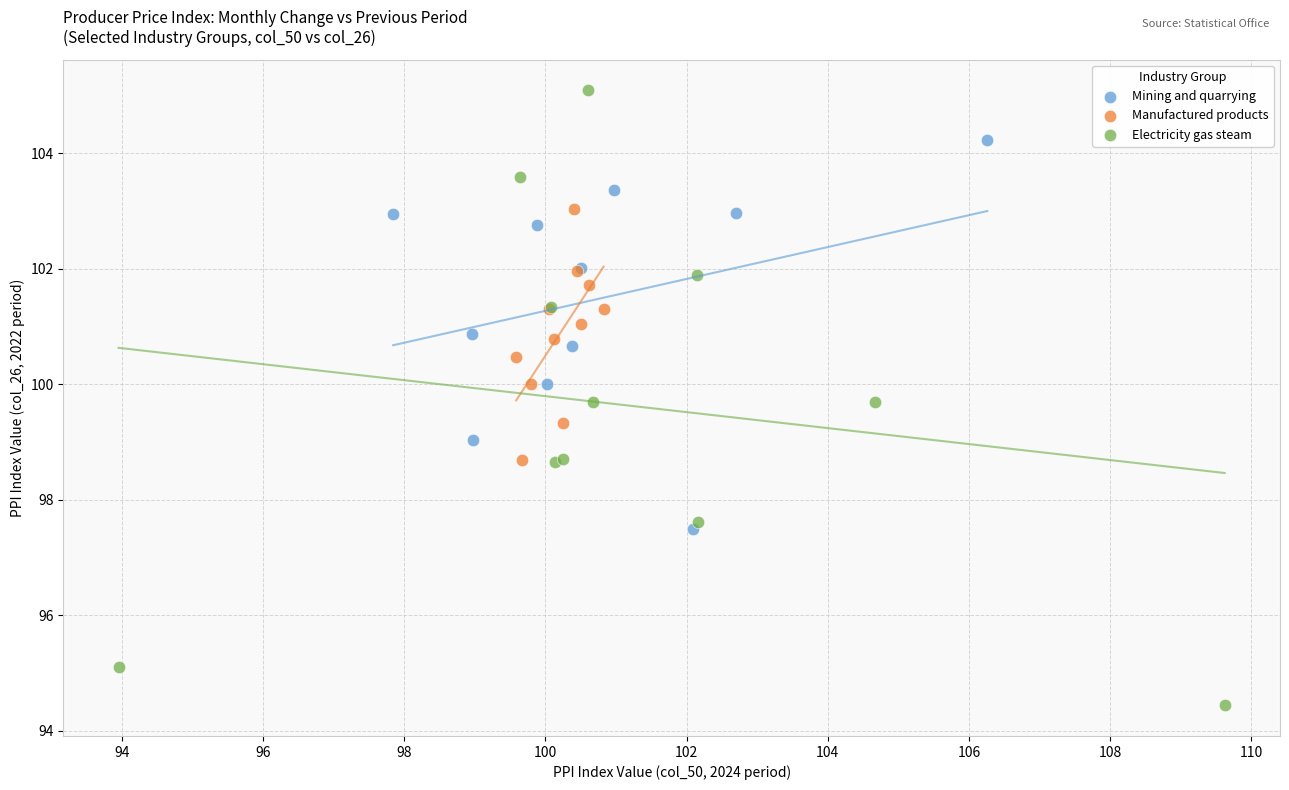

What are all the series names shown in the legend?

Mining and quarrying, Manufactured products, Electricity gas steam